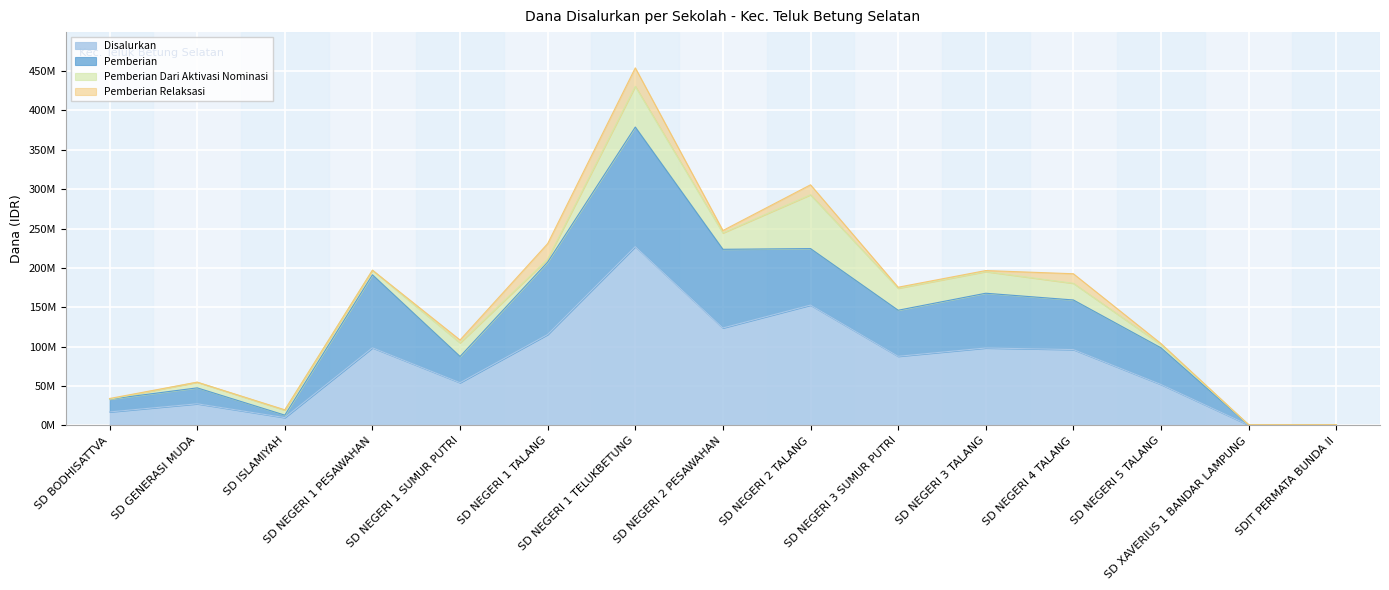

True or false: Disalurkan and Pemberian cross at least once.

False